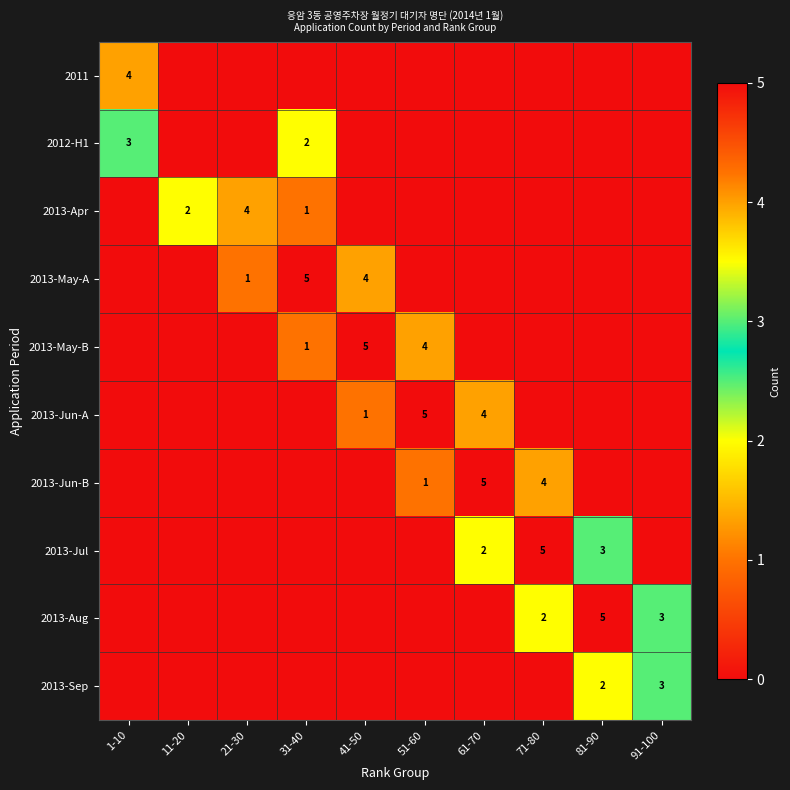

Is it true that 2013-Jun-A equals 0 at 11-20?

True